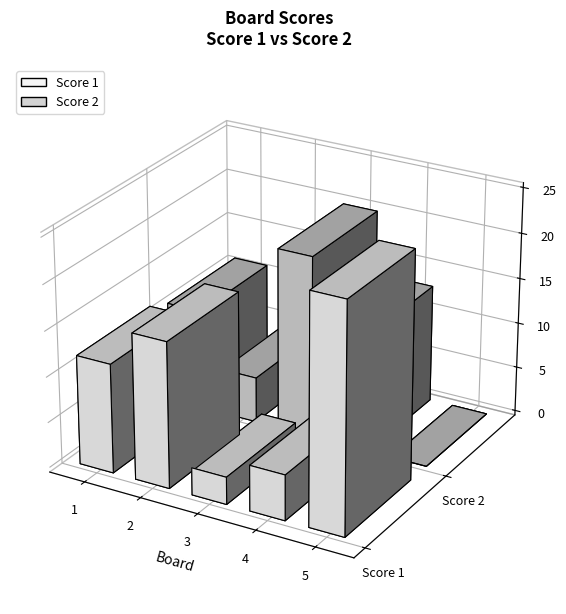

What is the value of the Score 2 bar at the 3rd from the left?

20